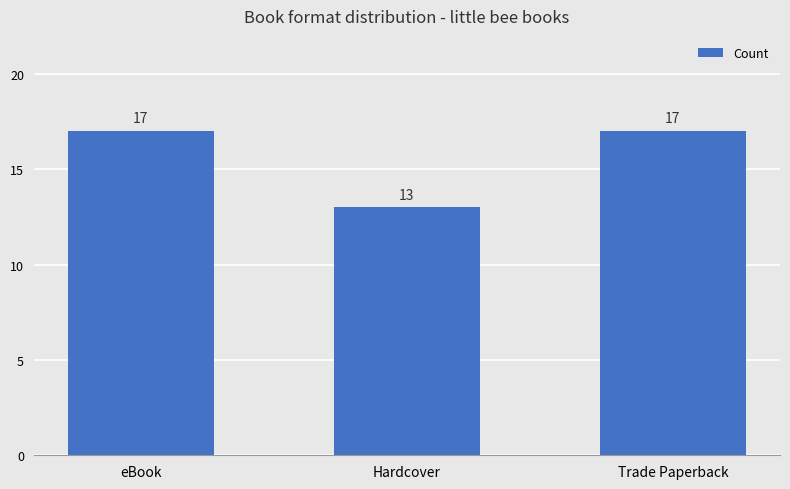

Reading left to right, what are all the values shown in this chart?

eBook=17	Hardcover=13	Trade Paperback=17